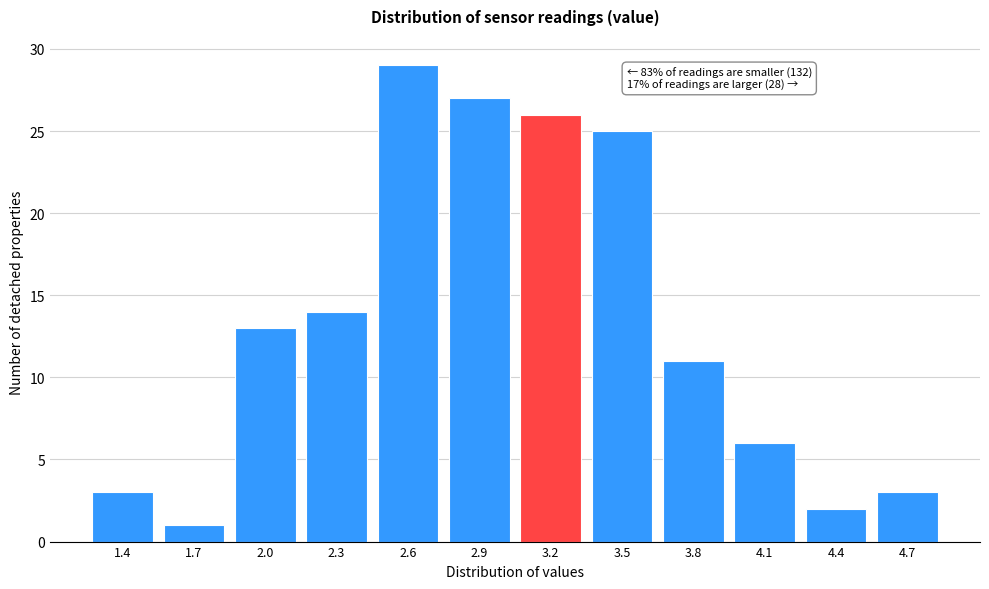

Reading left to right, list all the values displayed in this chart.

3	1	13	14	29	27	26	25	11	6	2	3